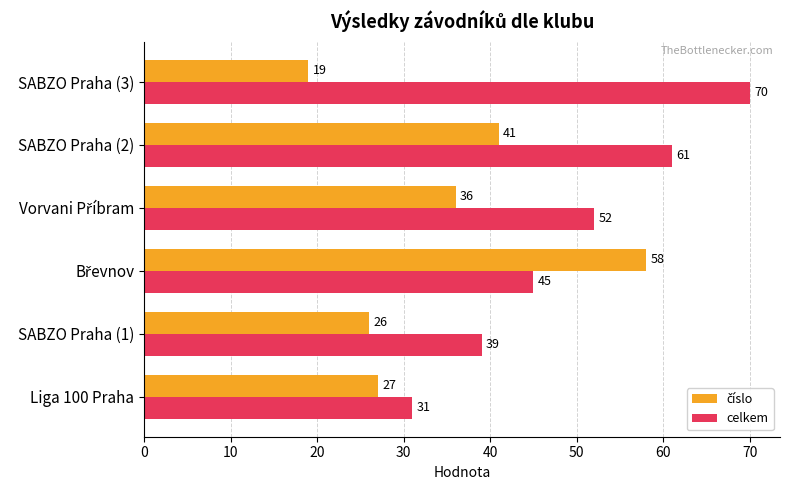

What is the minimum value shown in the chart?

19